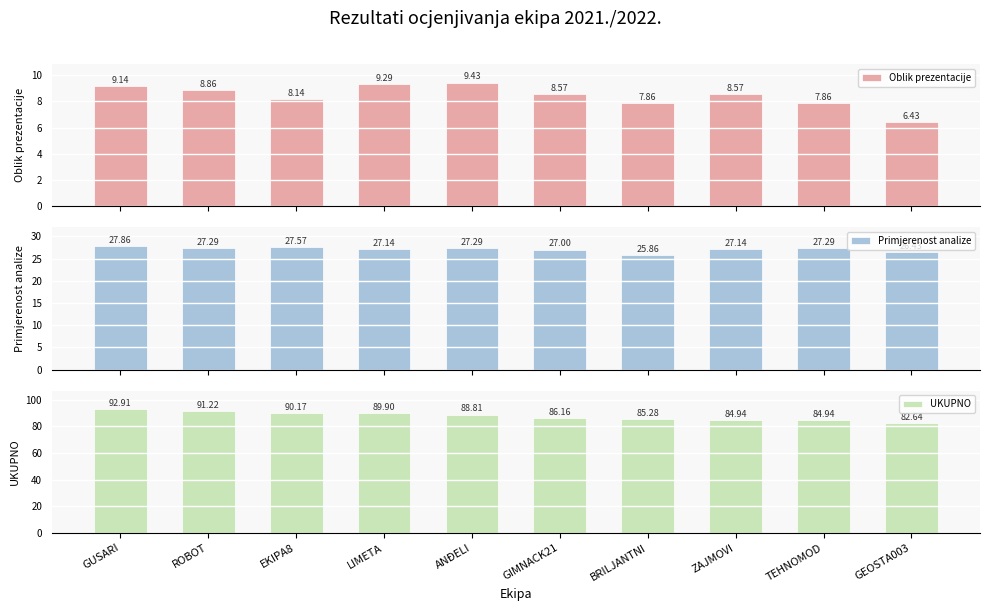

The Oblik prezentacije series shows 8.6 at GIMNACK21. True or false?

True